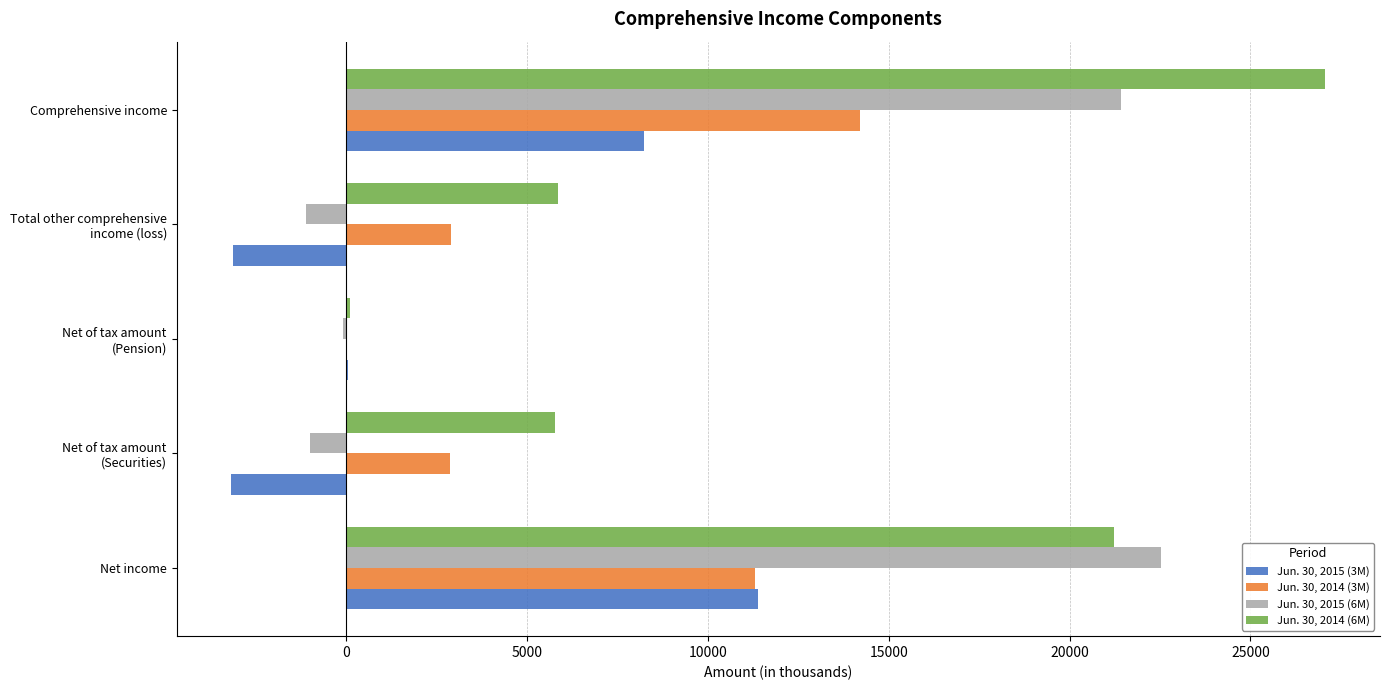

What is the total value across all series at Net income?

66432